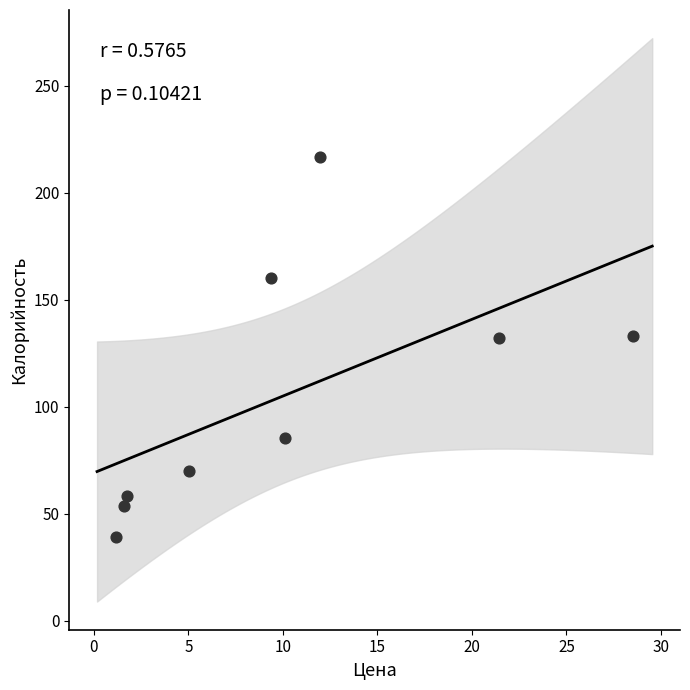

What is the range of X values (max minus min)?

27.4